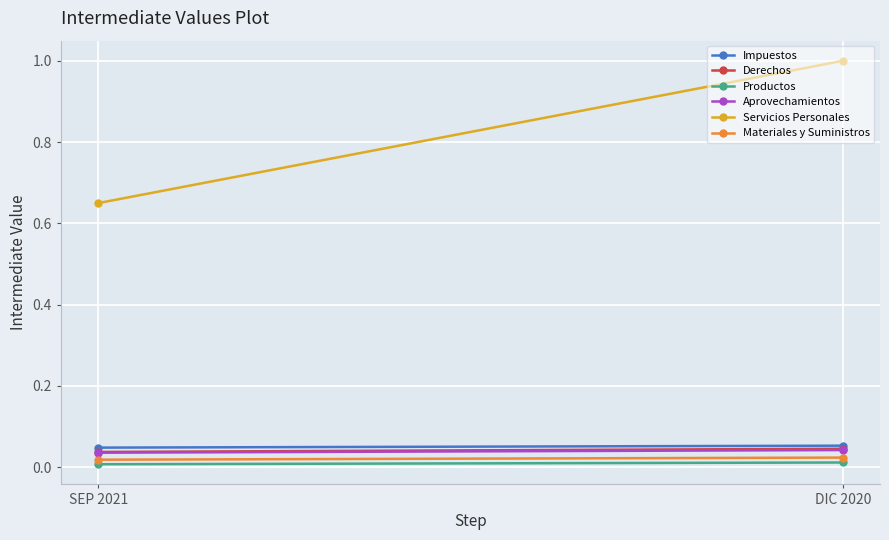

Which series has the largest total across all categories?

Servicios Personales